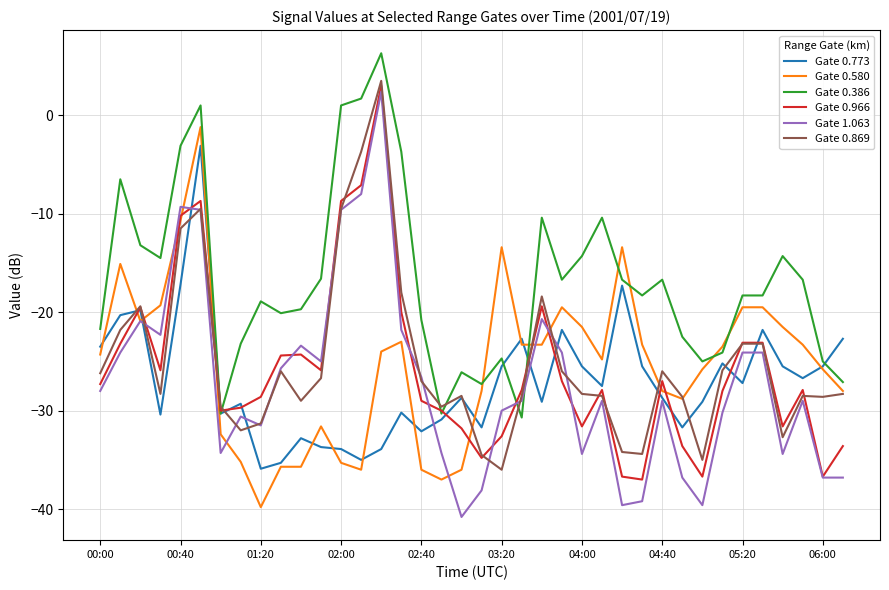

Which series has the largest total across all categories?

Gate 0.386